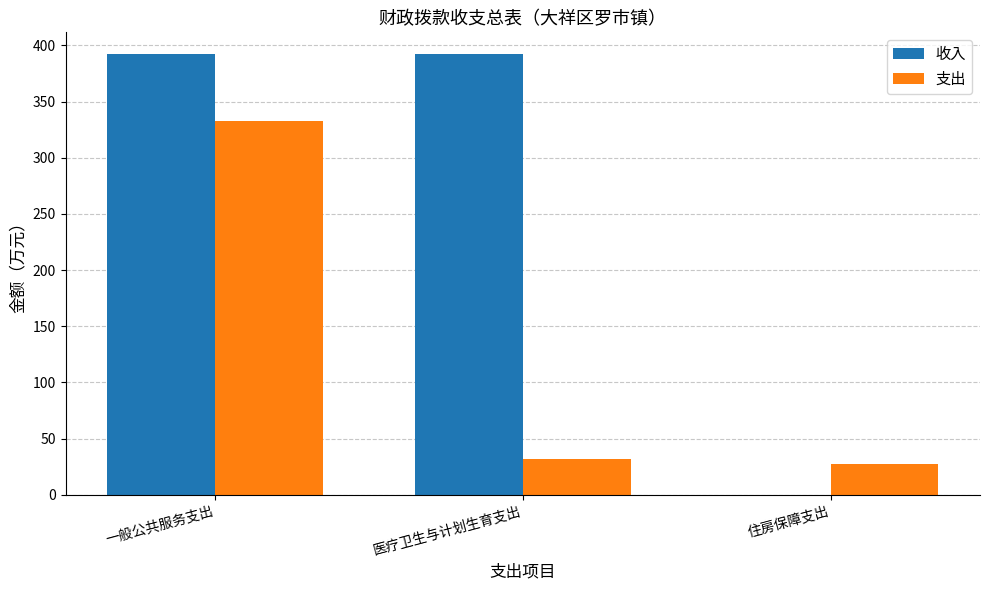

How many groups of bars are there?

3